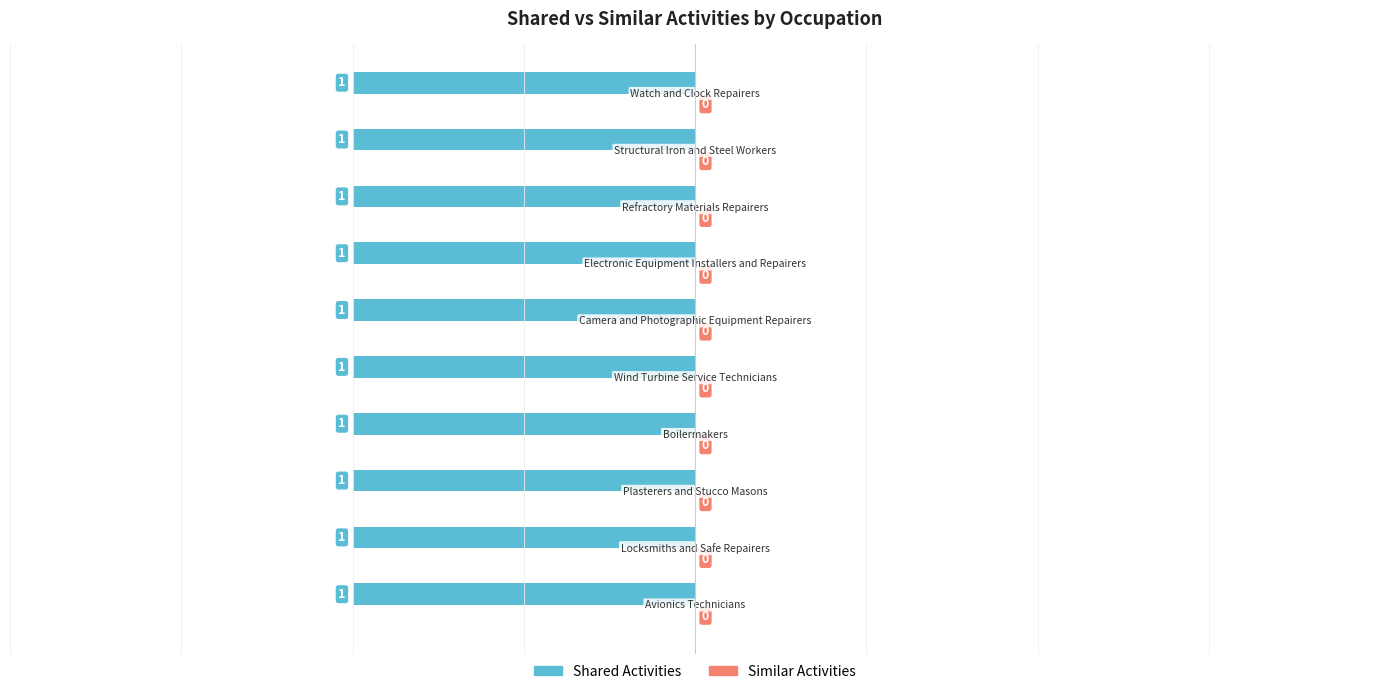

List the labels in order of Similar Activities value, largest first.

Avionics Technicians, Locksmiths and Safe Repairers, Plasterers and Stucco Masons, Boilermakers, Wind Turbine Service Technicians, Camera and Photographic Equipment Repairers, Electronic Equipment Installers and Repairers, Refractory Materials Repairers, Structural Iron and Steel Workers, Watch and Clock Repairers